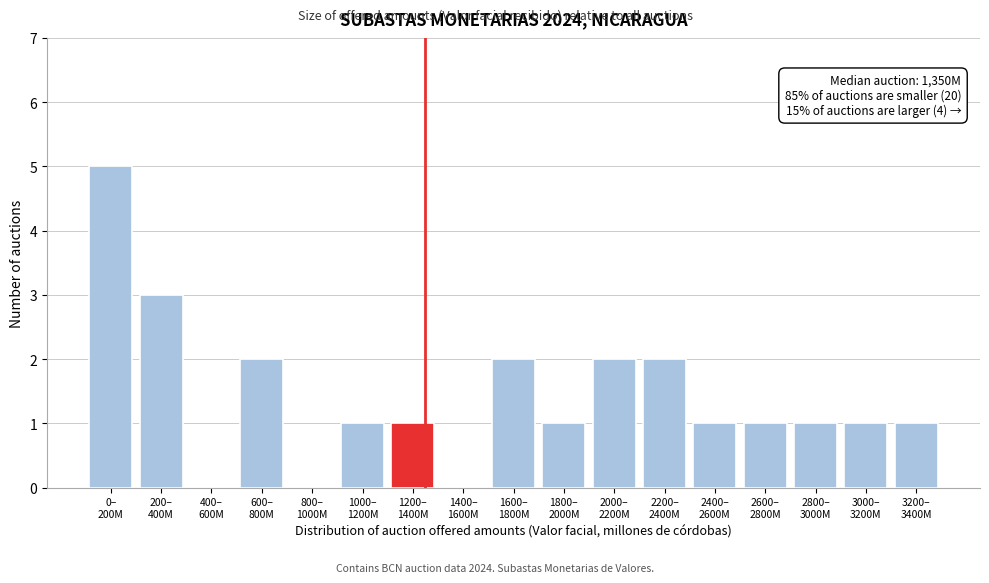

What is the sum of all values?

24